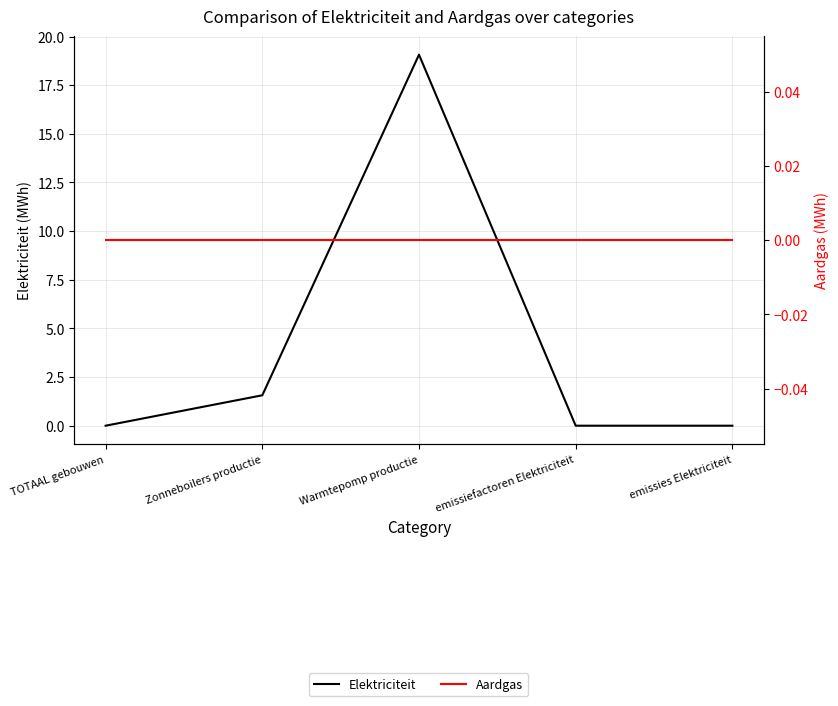

At which category is the sum across all series the highest?

Warmtepomp productie